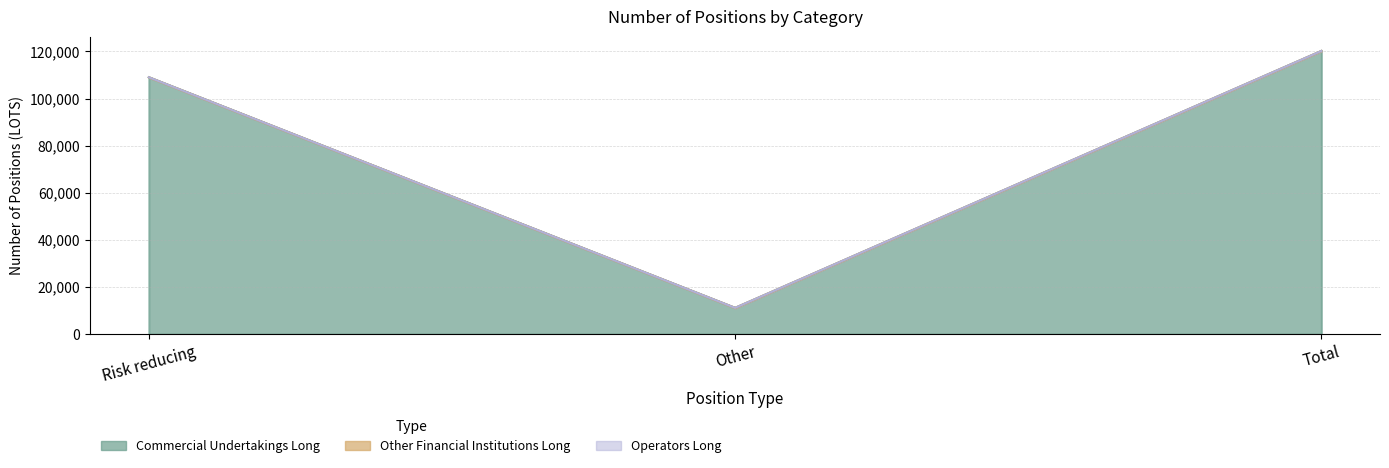

Reading left to right, transcribe all the data shown in this chart.

Commercial Undertakings Long: Risk reducing=109050	Other=11160	Total=120210
Other Financial Institutions Long: Risk reducing=0	Other=0	Total=0
Operators Long: Risk reducing=0	Other=0	Total=0